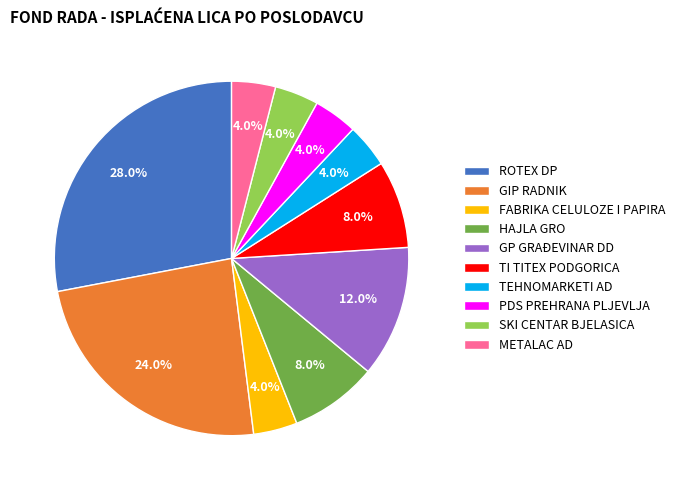

What percentage is the HAJLA GRO slice, to the nearest percent?

8%